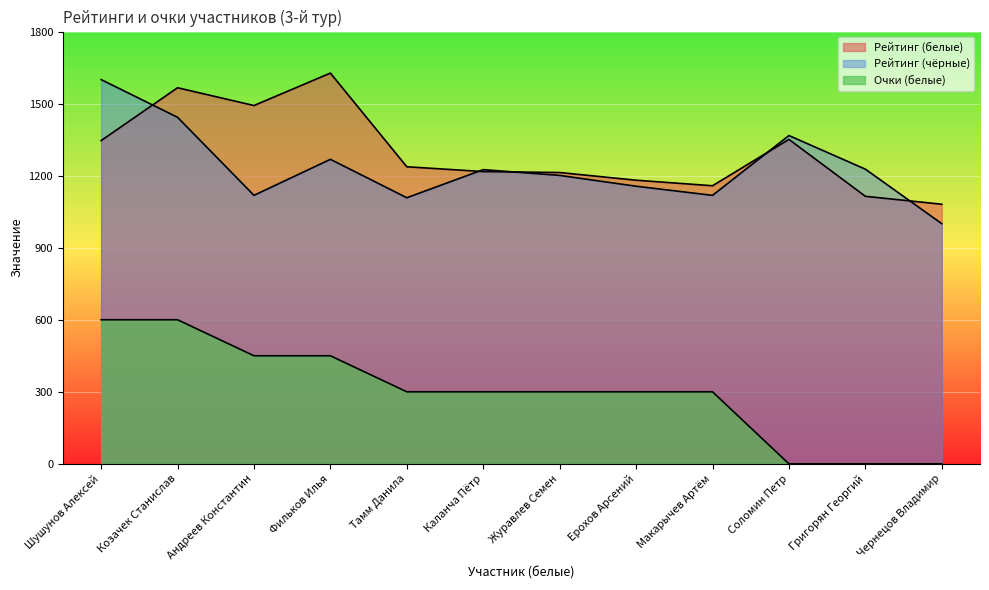

Reading left to right, what are all the values shown in this chart?

Рейтинг (белые): 1346	1566	1492	1627	1237	1217	1213	1181	1158	1351	1114	1081
Рейтинг (чёрные): 1600	1443	1118	1268	1108	1225	1201	1156	1118	1367	1227	1000
Очки (белые): 600	600	450	450	300	300	300	300	300	0	0	0